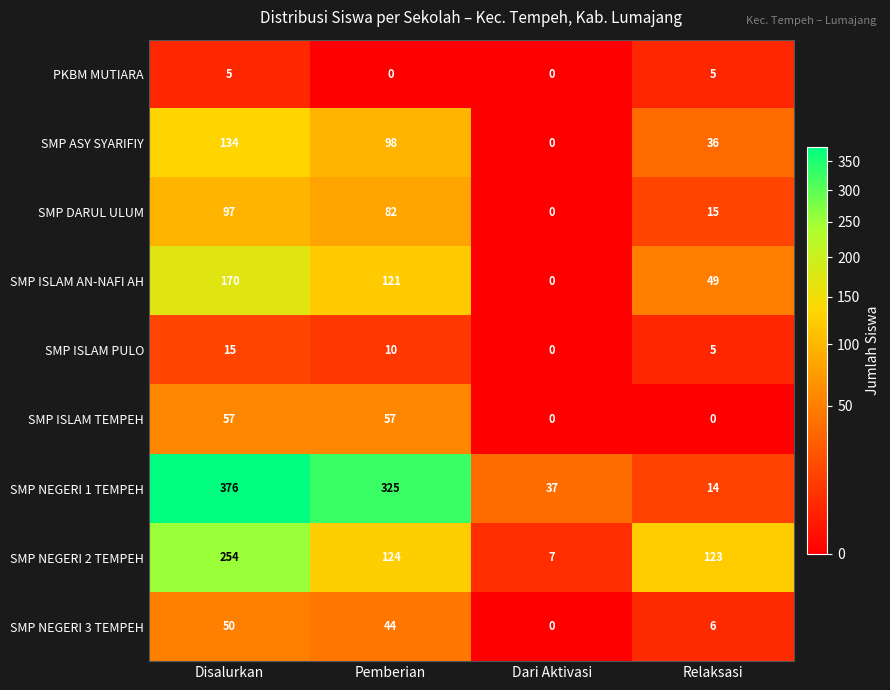

Which series has the largest total across all categories?

SMP NEGERI 1 TEMPEH